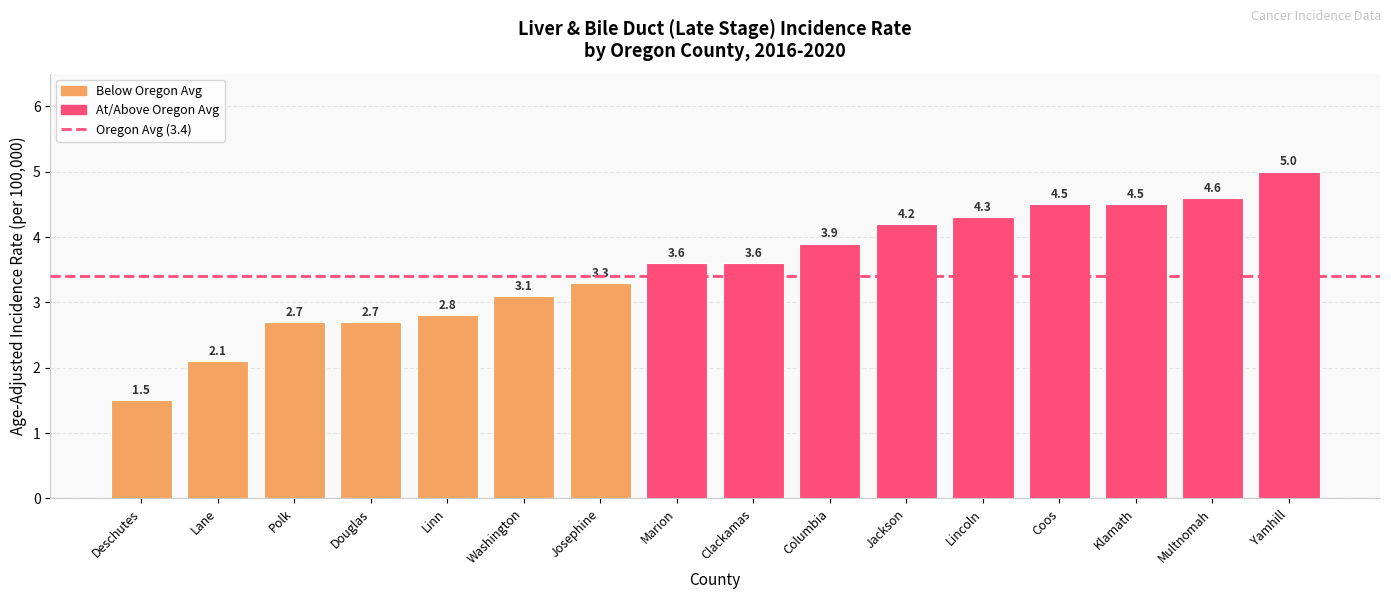

Reading left to right, what are all the values shown in this chart?

Deschutes=1.5	Lane=2.1	Polk=2.7	Douglas=2.7	Linn=2.8	Washington=3.1	Josephine=3.3	Marion=3.6	Clackamas=3.6	Columbia=3.9	Jackson=4.2	Lincoln=4.3	Coos=4.5	Klamath=4.5	Multnomah=4.6	Yamhill=5.0